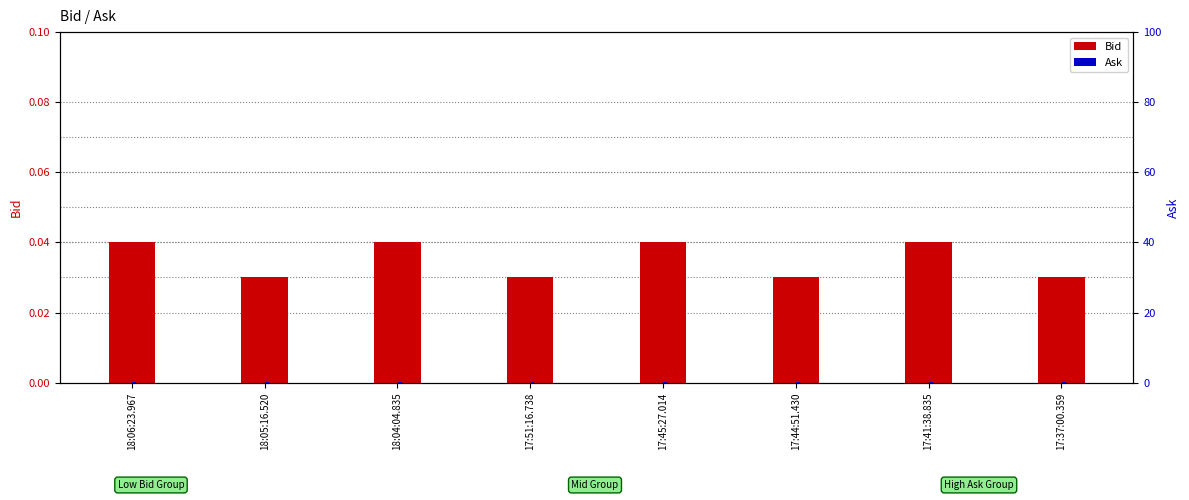

The value of Ask at 17:45:27.014 is 0.0. True or false?

False